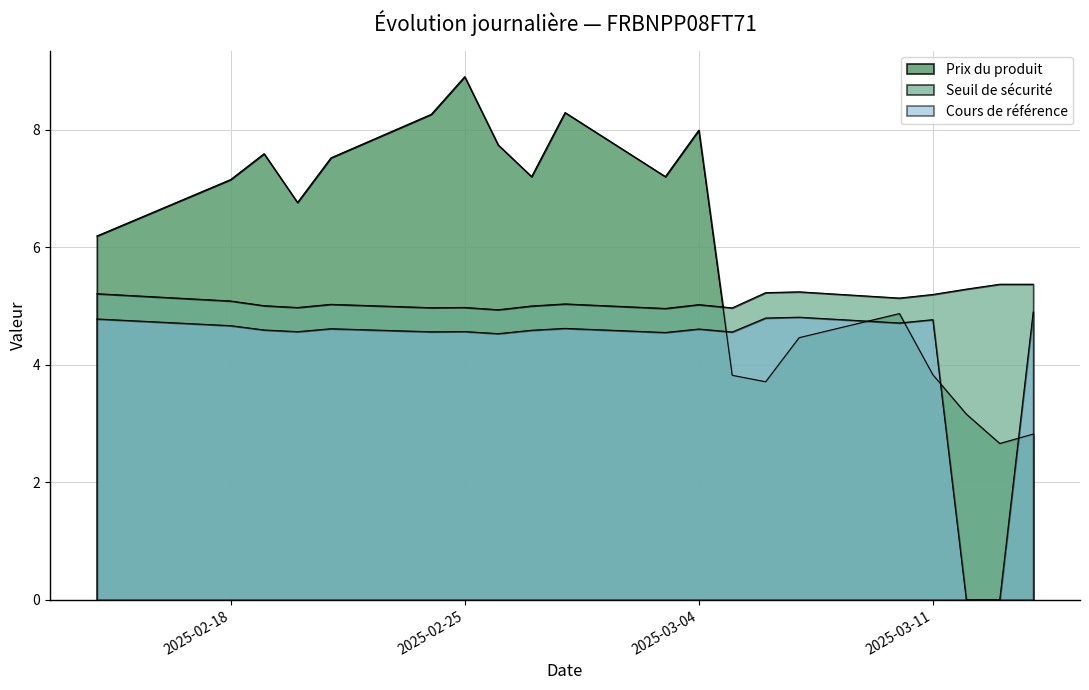

Which series changed the most between 2025-02-21 and 2025-02-27?

Prix du produit